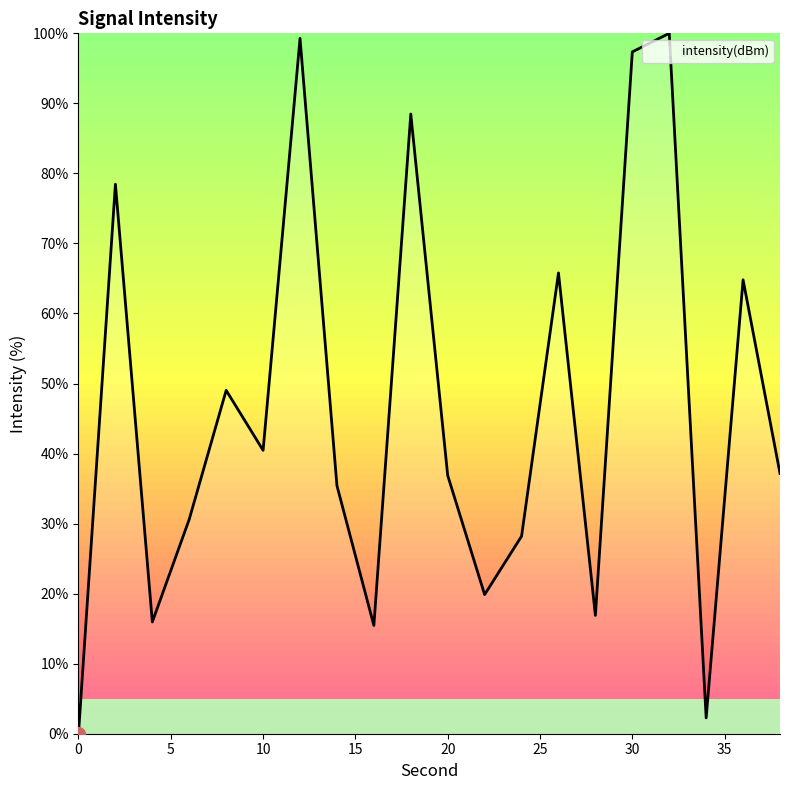

What is the maximum value shown in the chart?

100.0